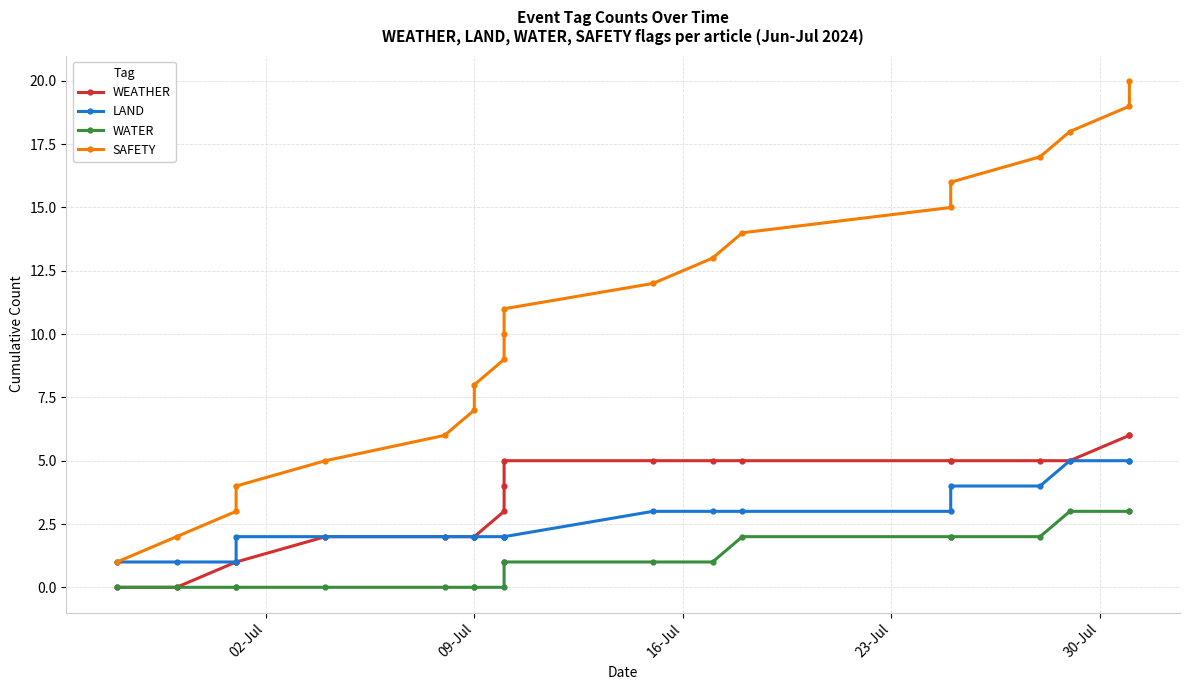

Which series has the widest spread of values?

SAFETY